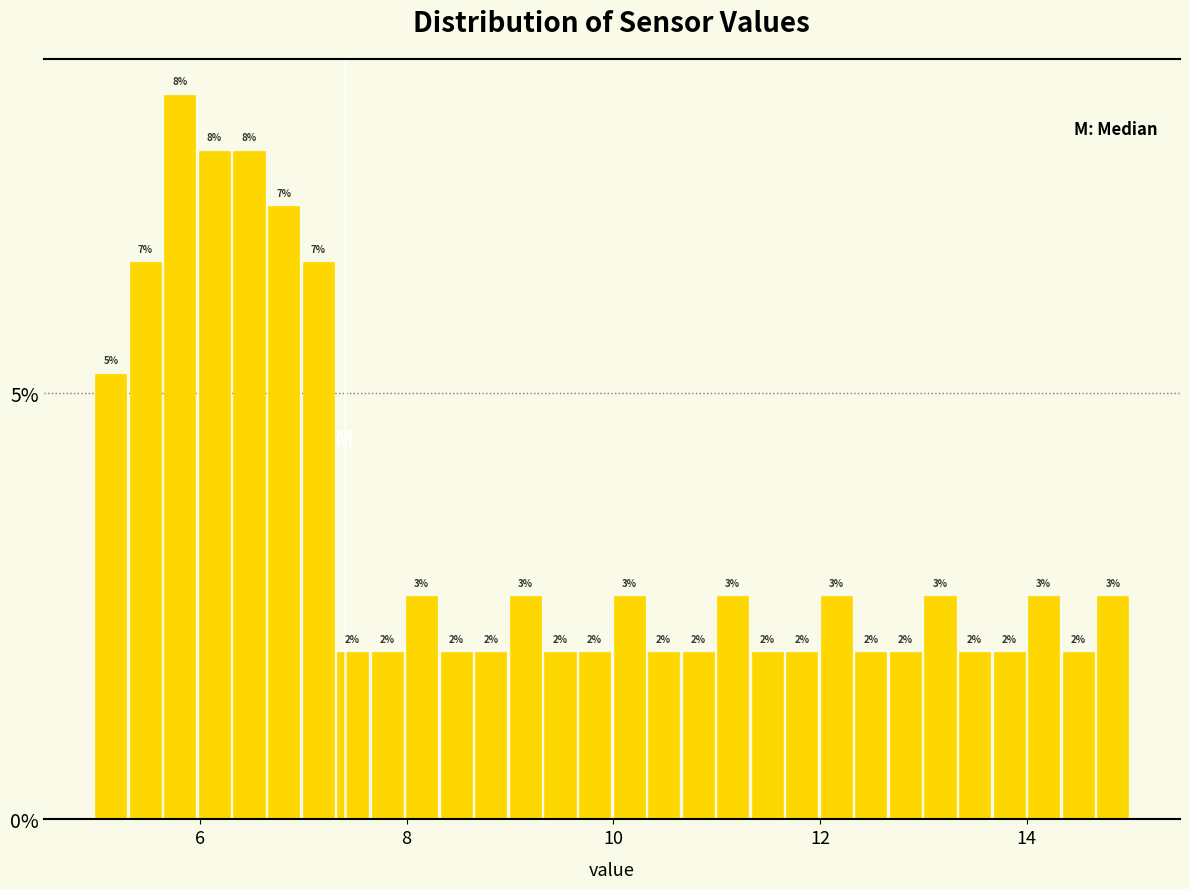

Around what value on the x-axis is the tallest bar? Give the approximate position of its centre, as read against the axis.

5.8